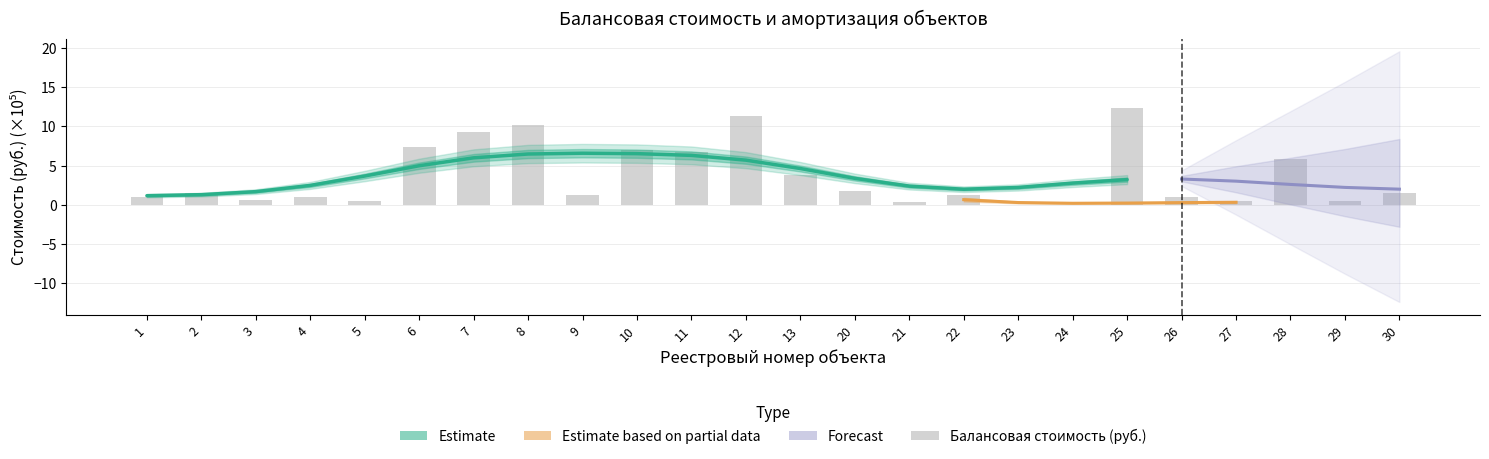

Reading left to right, transcribe all the data shown in this chart.

1=1.0	2=1.6	3=0.6	4=1.0	5=0.5	6=7.3	7=9.3	8=10.2	9=1.3	10=7.0	11=6.8	12=11.3	13=3.8	20=1.8	21=0.3	22=1.2	23=0.0	24=0.0	25=12.3	26=1.0	27=0.5	28=5.9	29=0.5	30=1.4